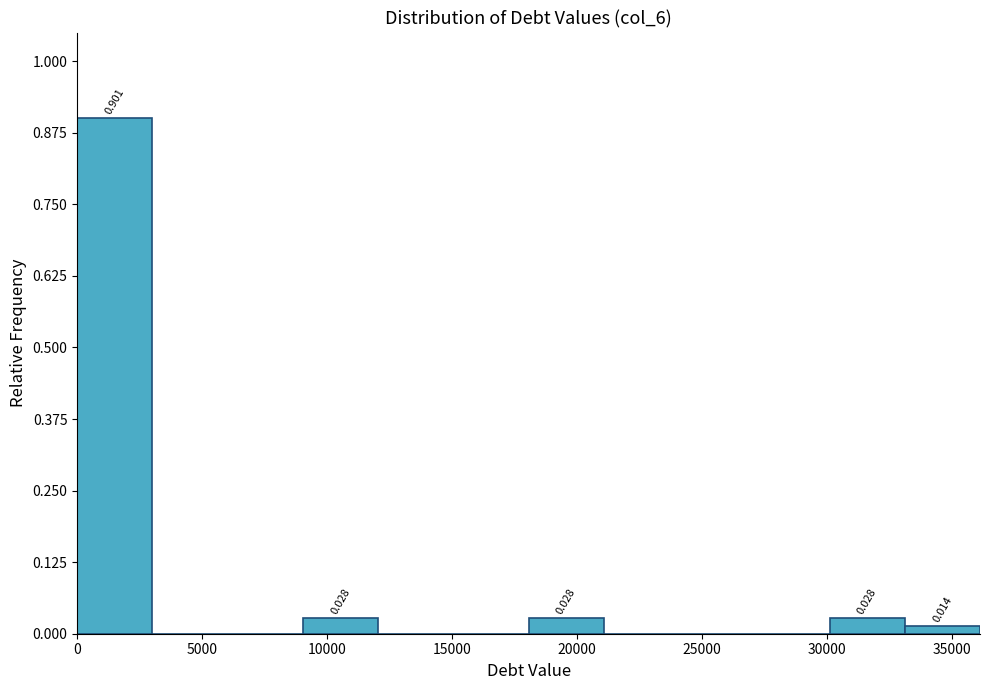

Which range on the x-axis has the tallest bar?

0 to 3000